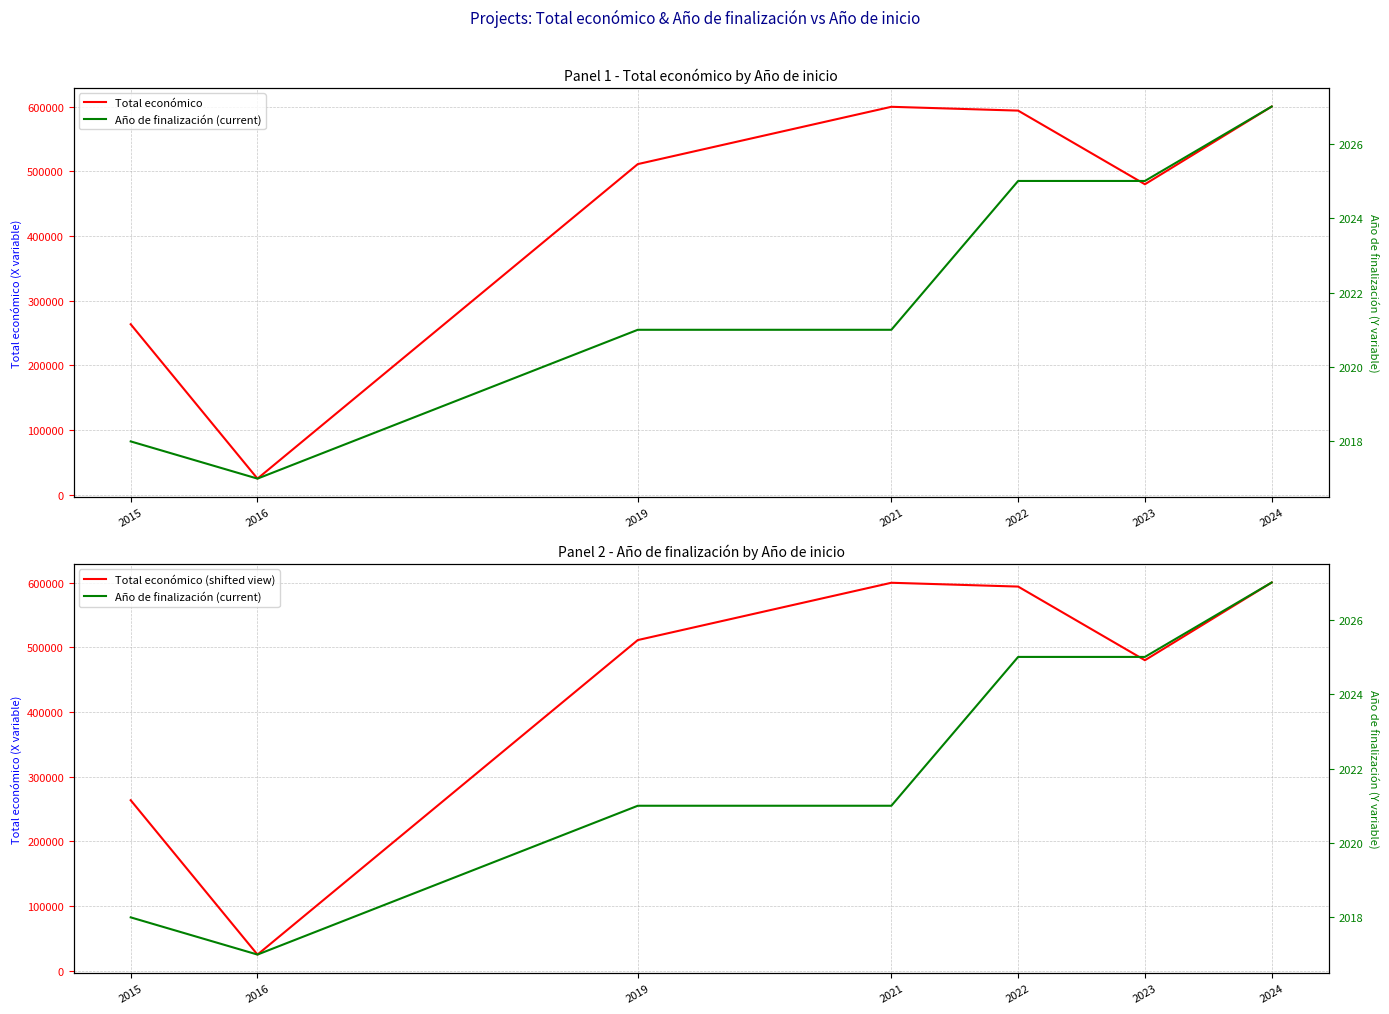

Which series has the largest total across all categories?

Total económico